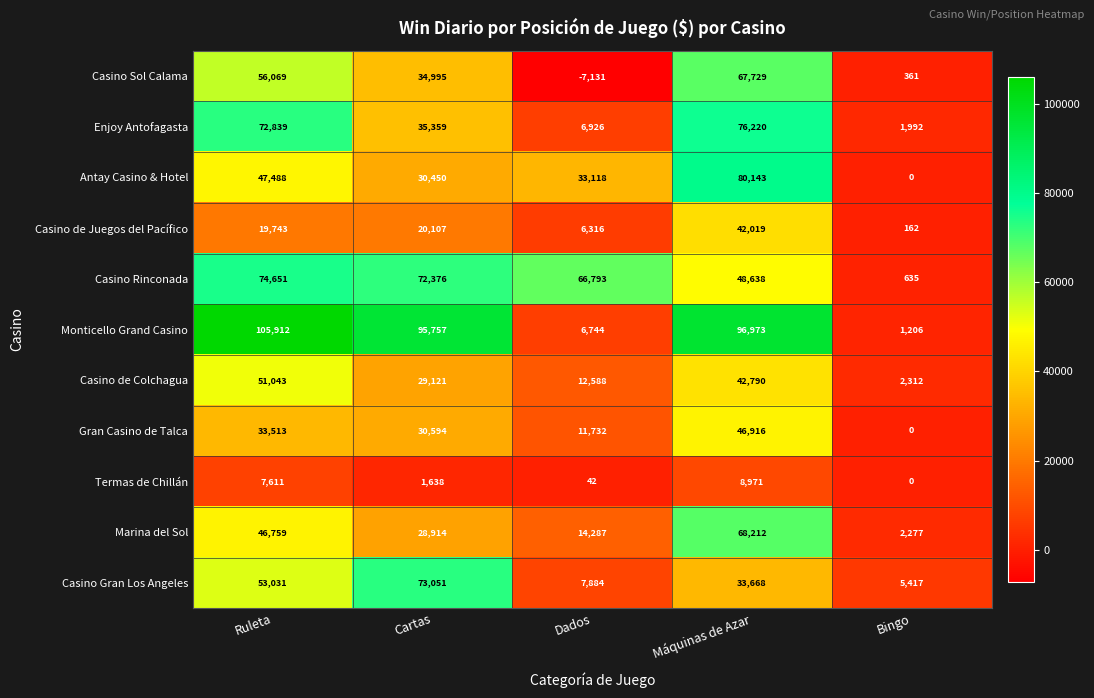

How many values in the Casino de Juegos del Pacífico series are below 19743?

2